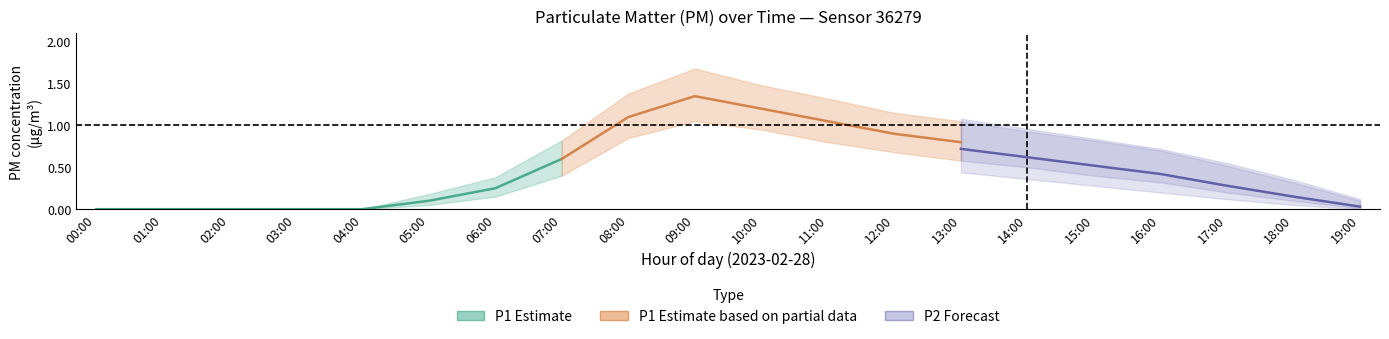

The P2_center series shows 0.5 at 15:00. True or false?

True